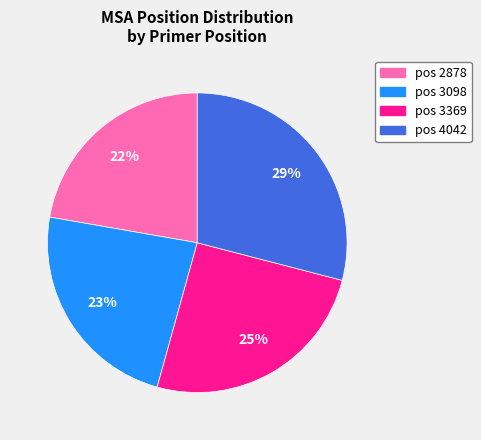

How many segments does this pie chart have?

4